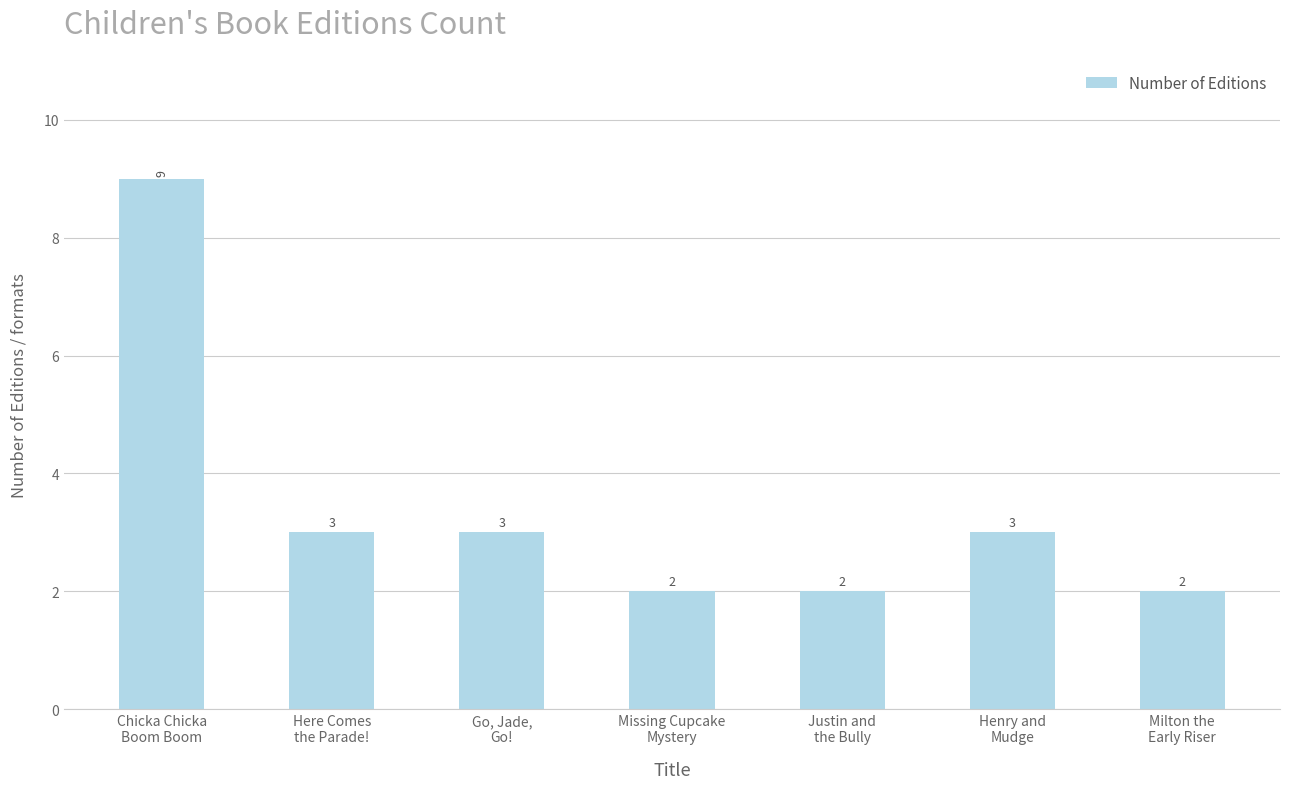

What is the difference between the maximum and minimum values?

7